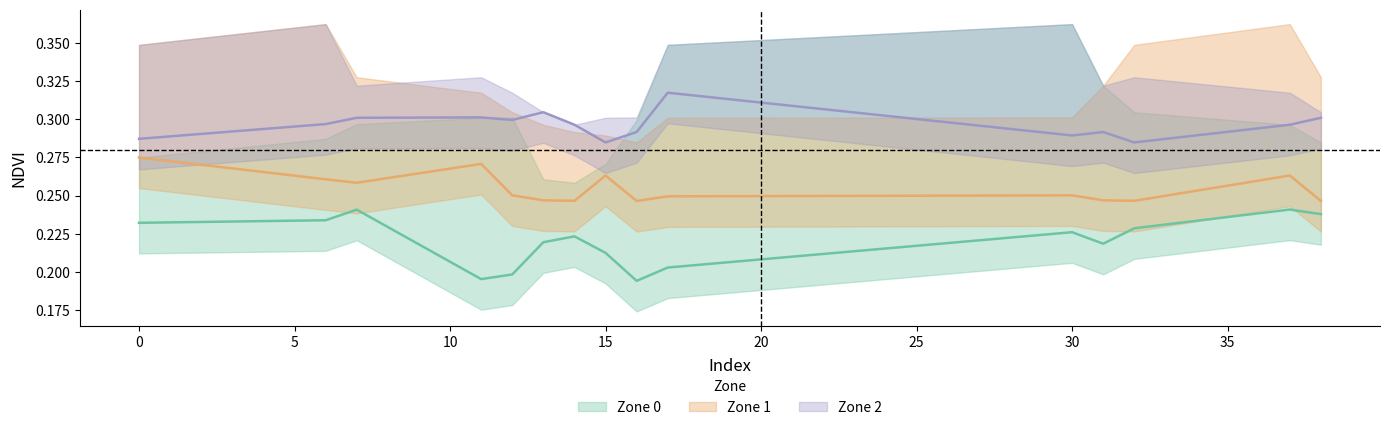

Where is the first local minimum for Zone 1 mean NDVI?

7